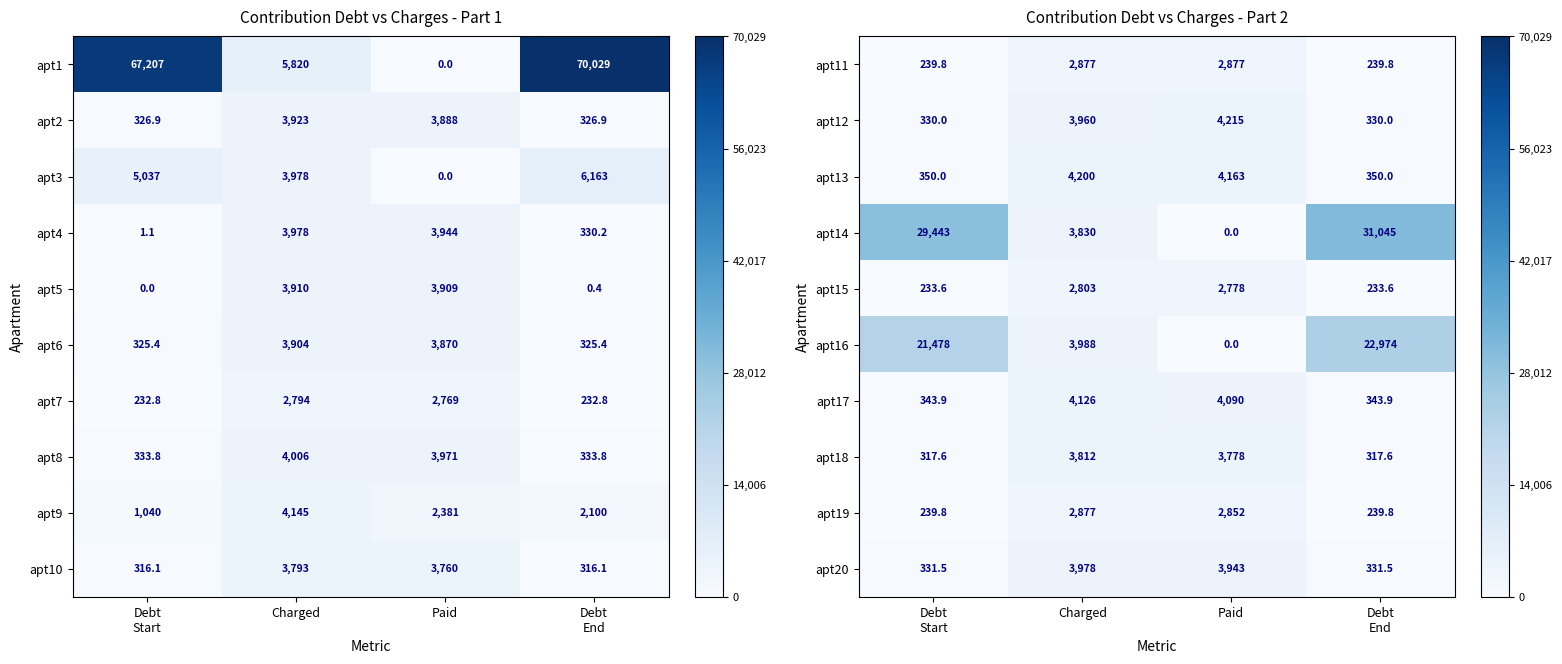

The value of apt16 at Paid is 0.0. True or false?

True